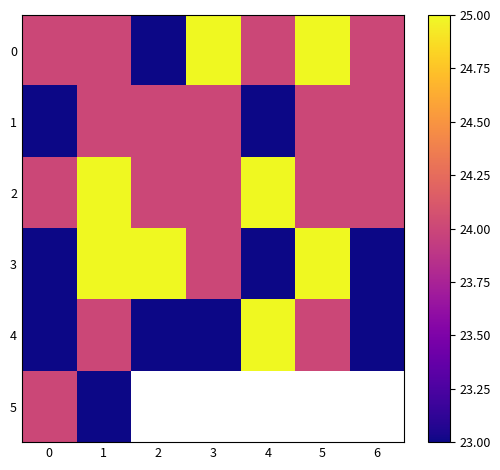

Is it true that 1 equals 24.0 at 5?

True